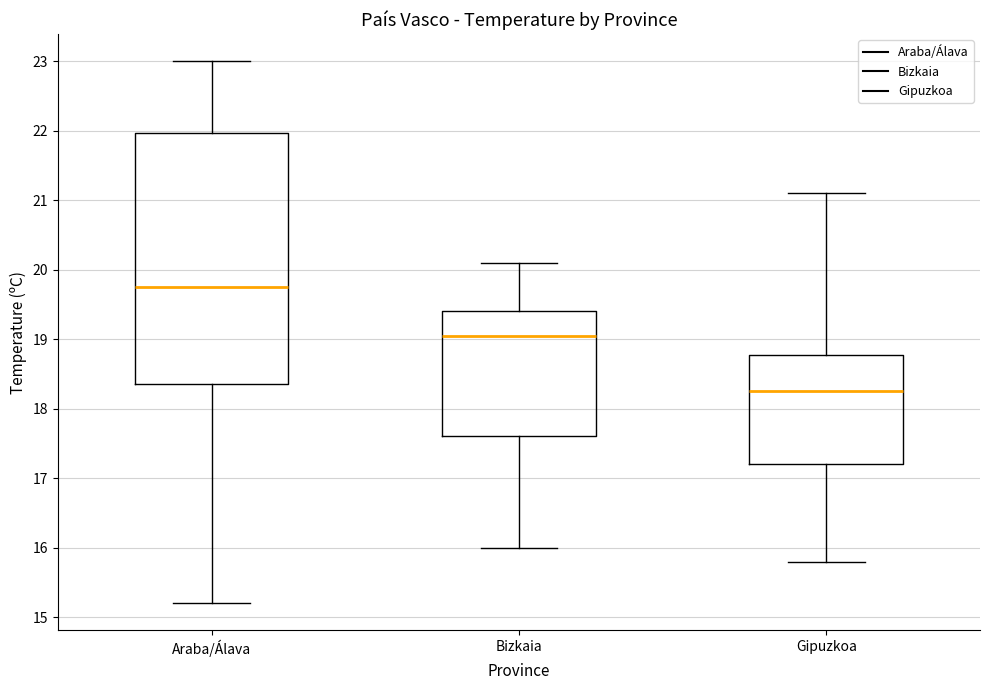

Reading left to right, transcribe this box plot: for each box, give where its median line is, the range the box spans, and where its two whiskers end, as read against the y-axis. The values are not printed on the chart, so give them approximately, as read against the axis.

Araba/Álava: median 19.8, box 18.4 to 22.0, whiskers 15.2 to 23.0
Bizkaia: median 19.1, box 17.6 to 19.4, whiskers 16.0 to 20.1
Gipuzkoa: median 18.3, box 17.2 to 18.8, whiskers 15.8 to 21.1